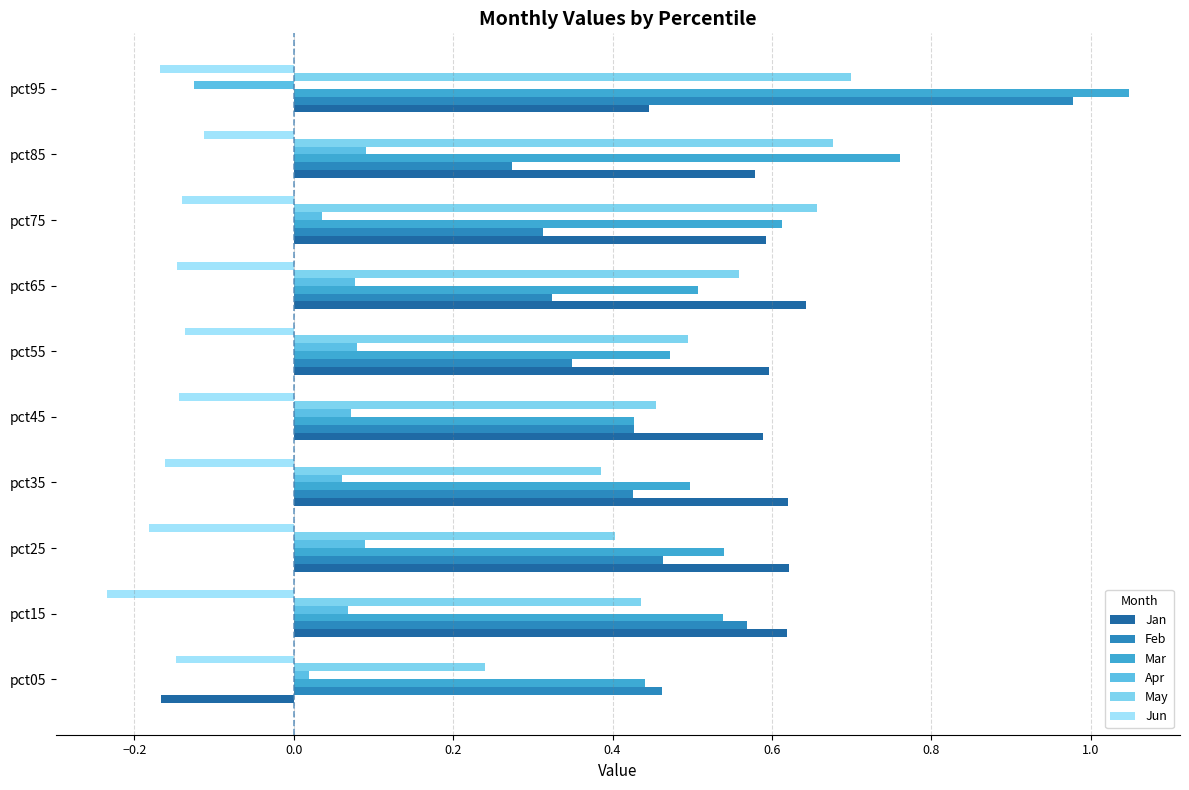

Which category has the highest value across all series?

pct95